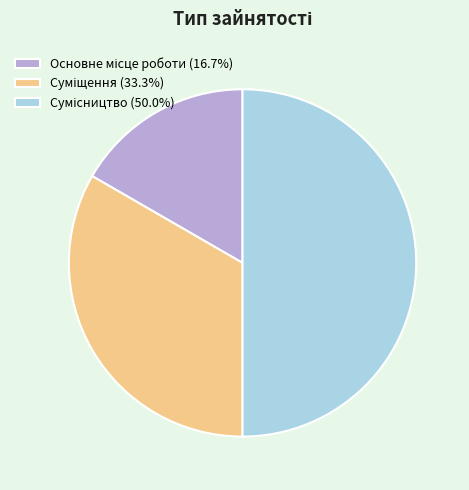

To the nearest percent, what is the average slice percentage?

33%